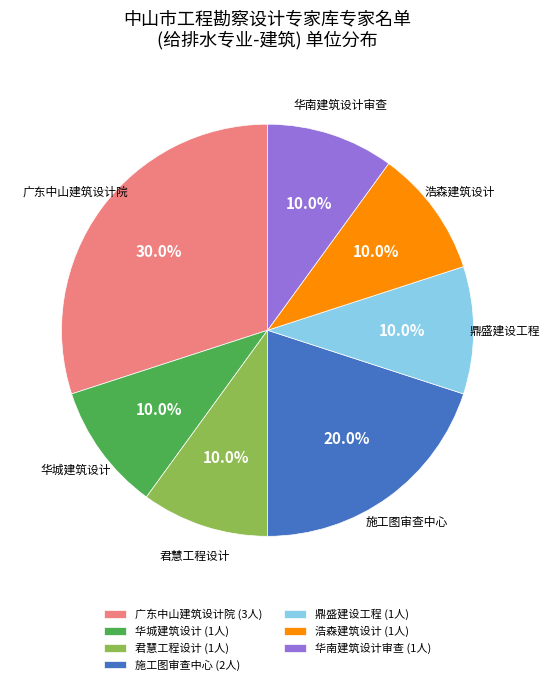

Approximately how many times larger is the value at 施工图审查中心 (2人) compared to 鼎盛建设工程 (1人)?

2.0